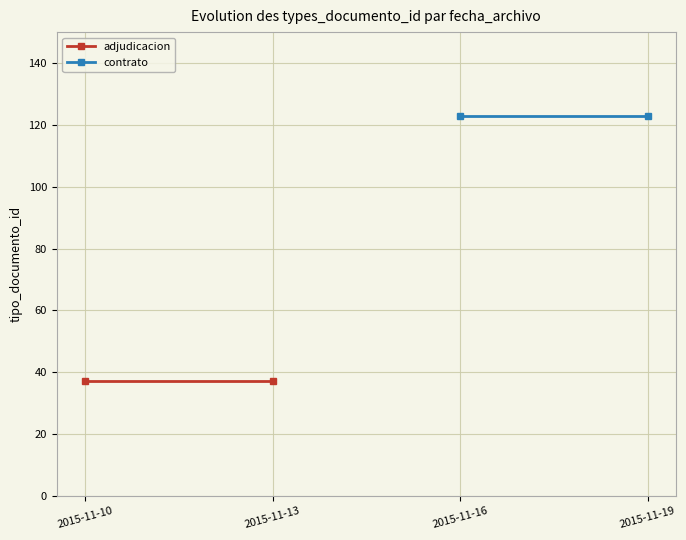

Which series has the widest spread of values?

adjudicacion